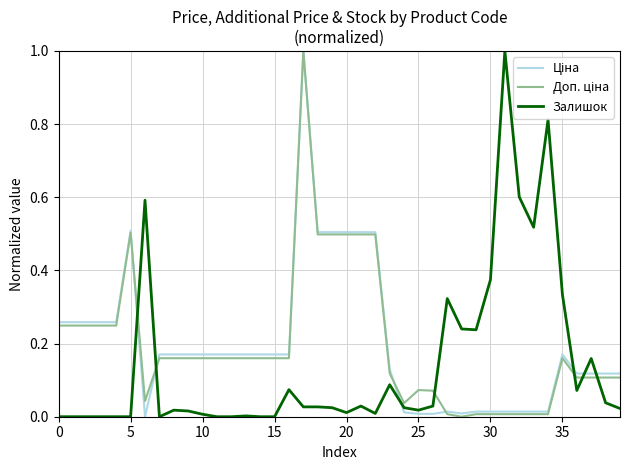

What is the highest value of the Залишок series?

1.0